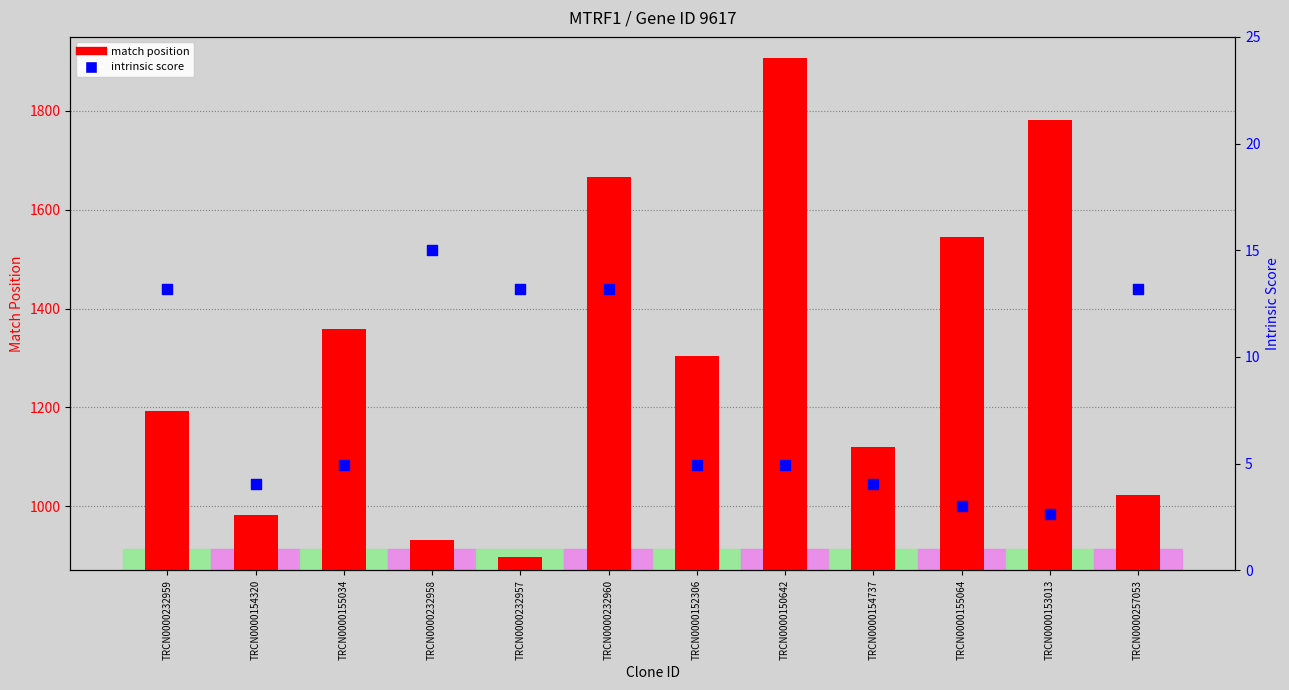

At which category is the sum across all series the highest?

TRCN0000150642